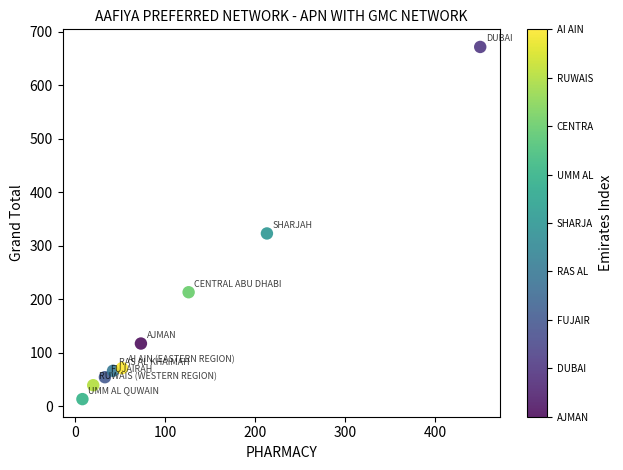

What Y value in the scatter plot is closest to 342?

323